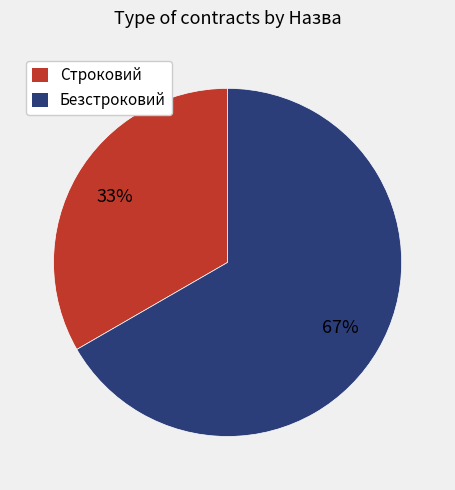

What percentage is the Безстроковий slice, to the nearest percent?

67%